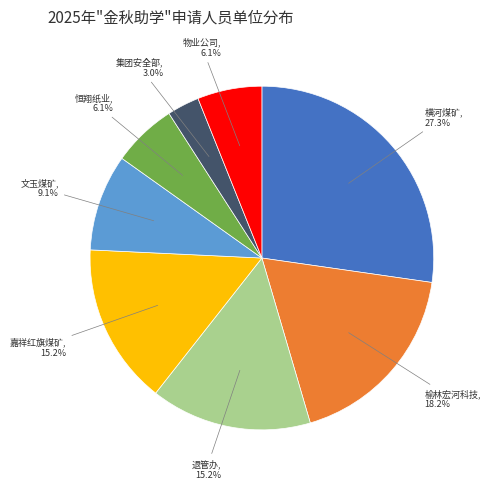

Is there any slice that represents more than half of the pie?

No